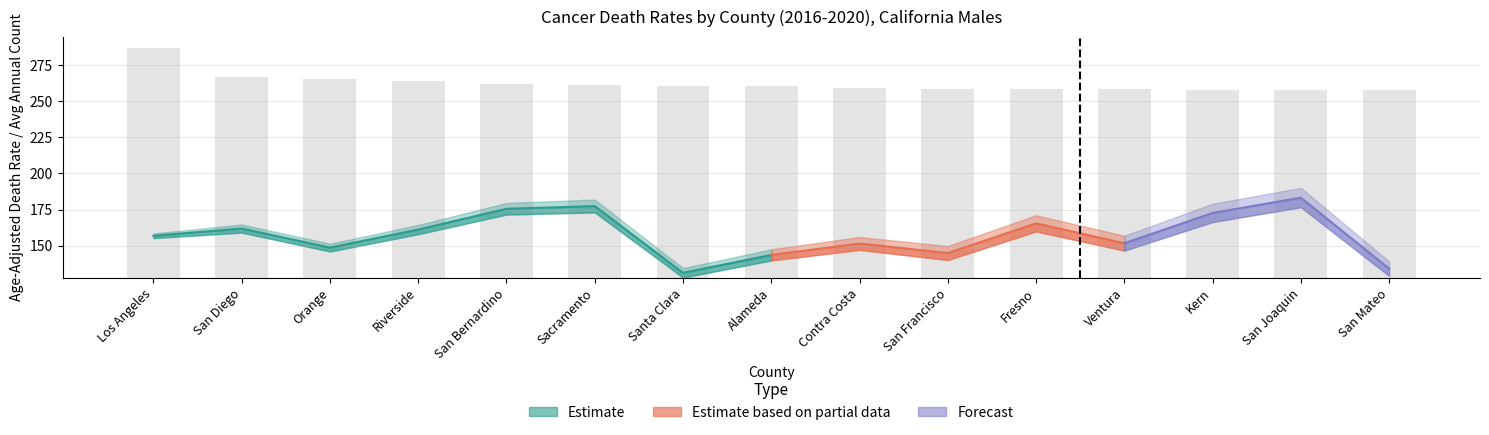

Which category has the highest value across all series?

Los Angeles